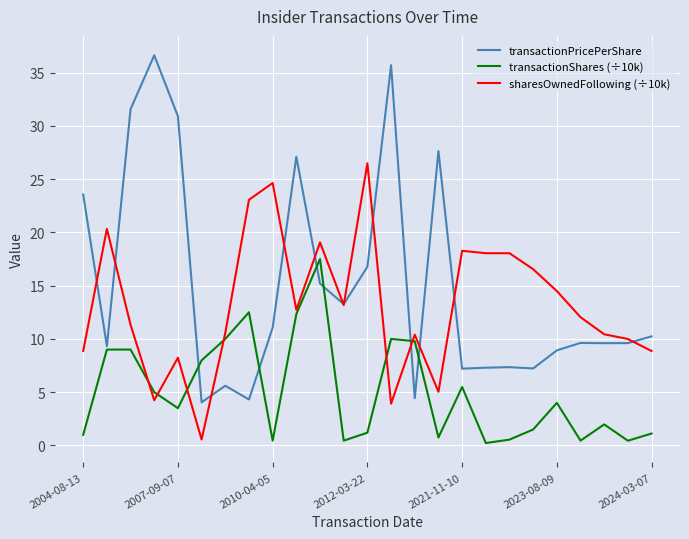

How many intersections are there between transactionShares (÷10k) and sharesOwnedFollowing (÷10k)?

6